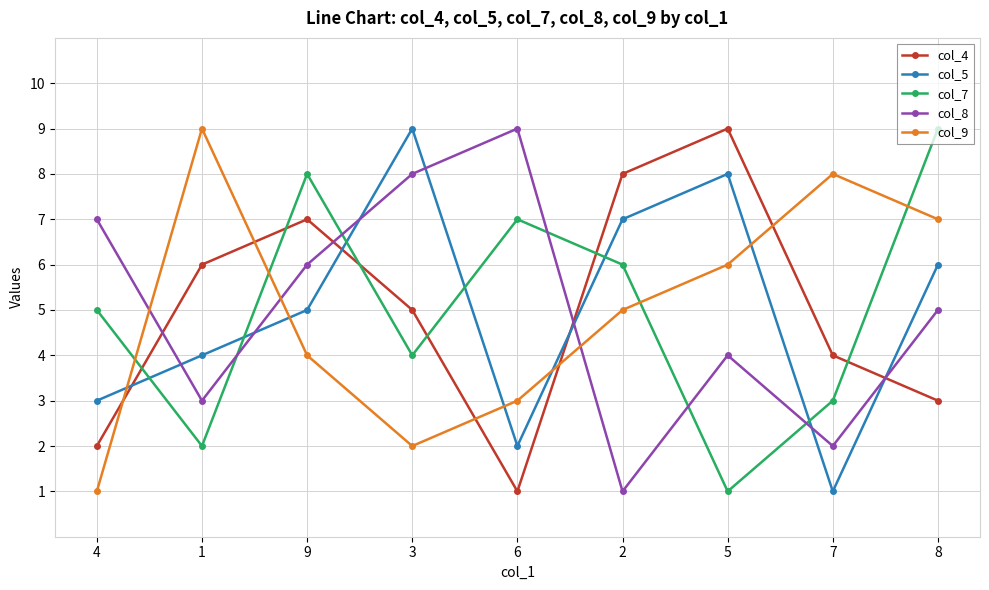

True or false: col_8 has a value of 4 at 5.

True